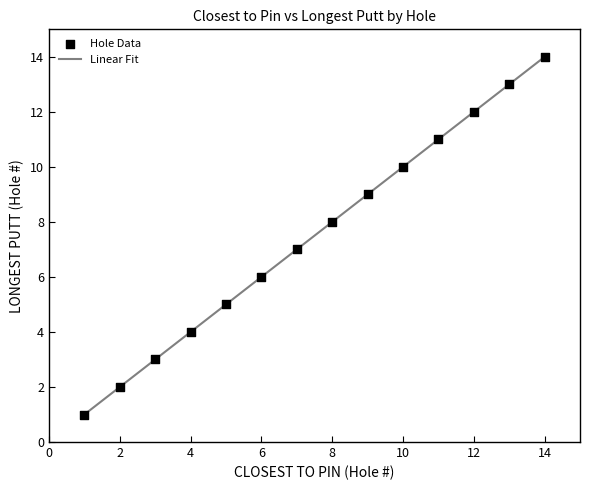

What is the difference between the maximum and minimum values?

13.0